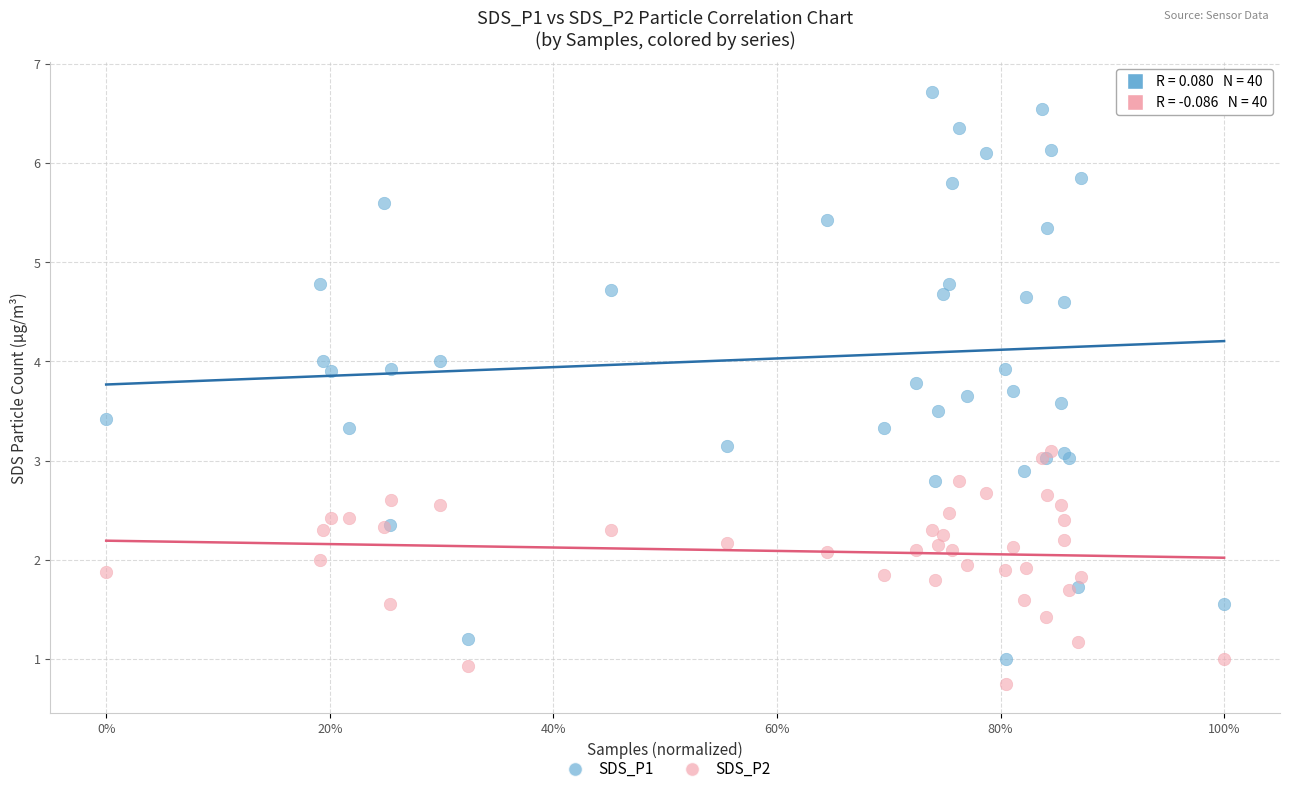

Which series reaches the maximum Y coordinate?

SDS_P1